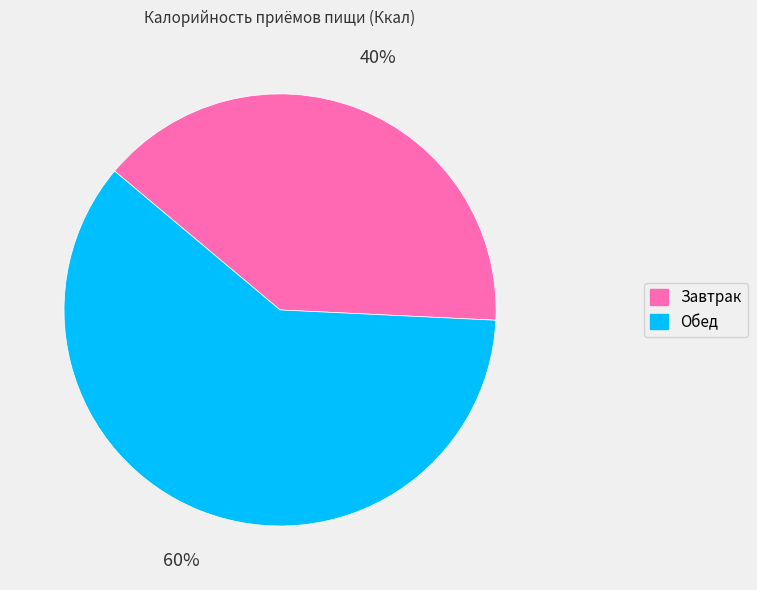

How many slices are in this pie chart?

2